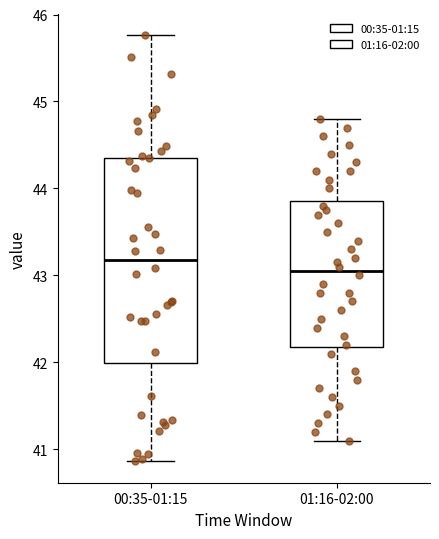

Reading left to right, read every box against the y-axis: the position of its median line, the range the box covers, and the ends of its whiskers. The values are not printed on the chart, so give them approximately, as read against the axis.

00:35-01:15: median 43.2, box 42.0 to 44.4, whiskers 40.9 to 45.8
01:16-02:00: median 43.1, box 42.2 to 43.9, whiskers 41.1 to 44.8